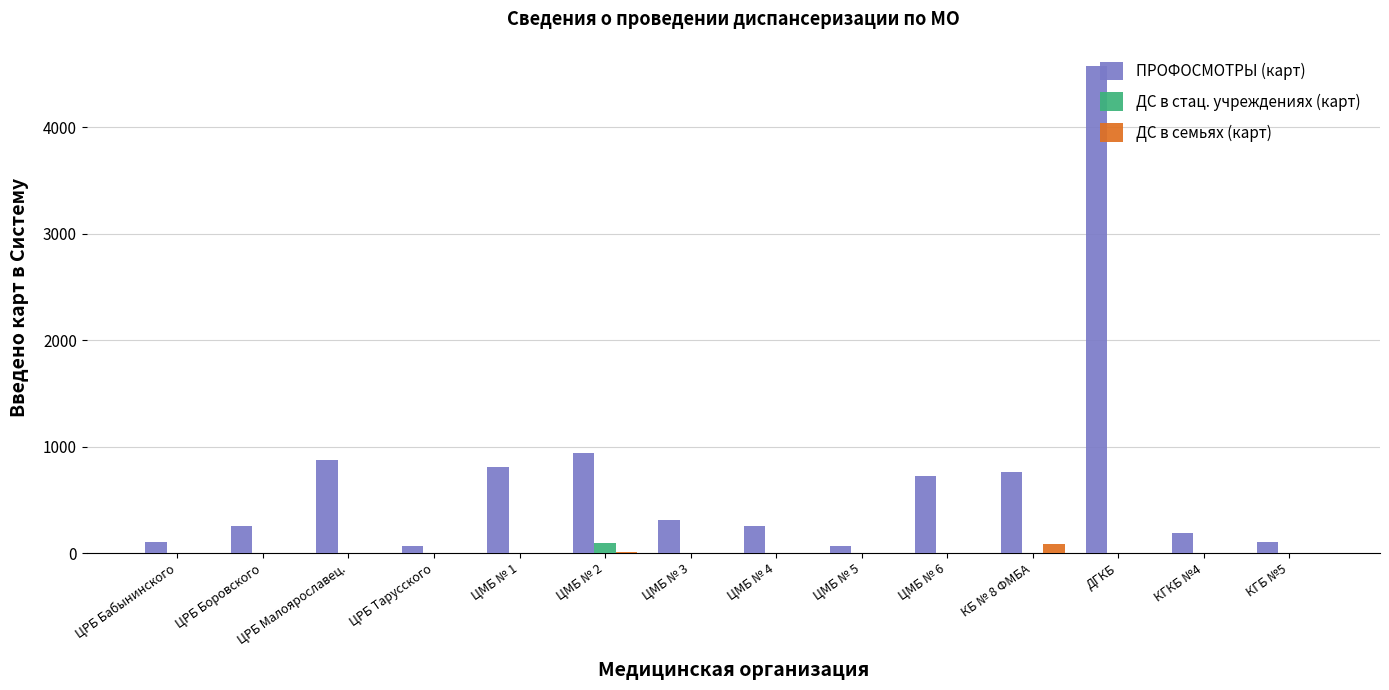

Which series changed the most between ЦРБ Боровского and ЦМБ № 2?

ПРОФОСМОТРЫ (карт)